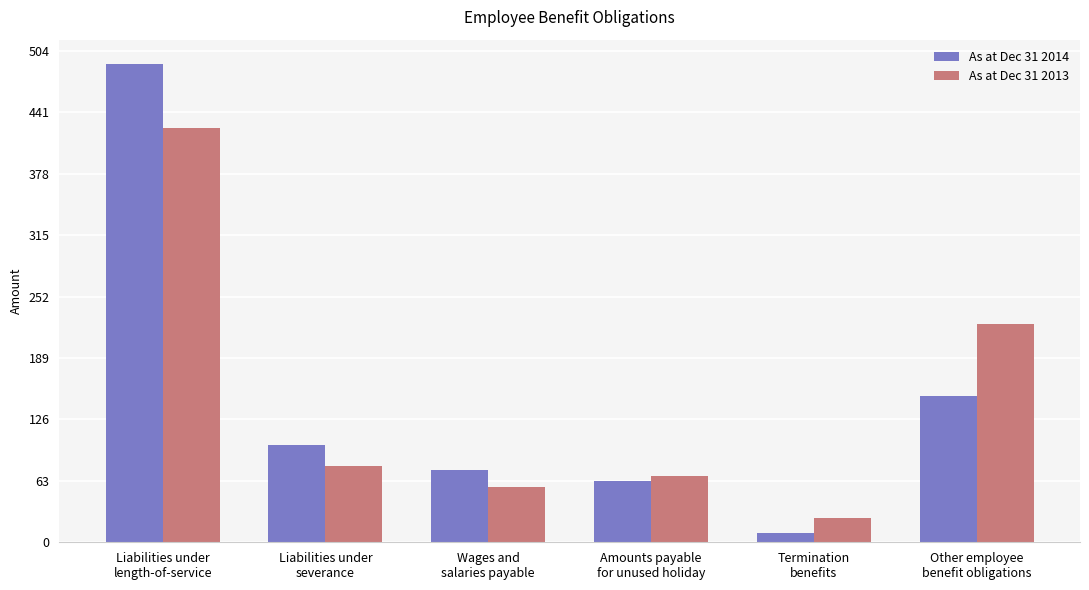

Is it true that As at Dec 31 2014 equals 150 at Other employee
benefit obligations?

True